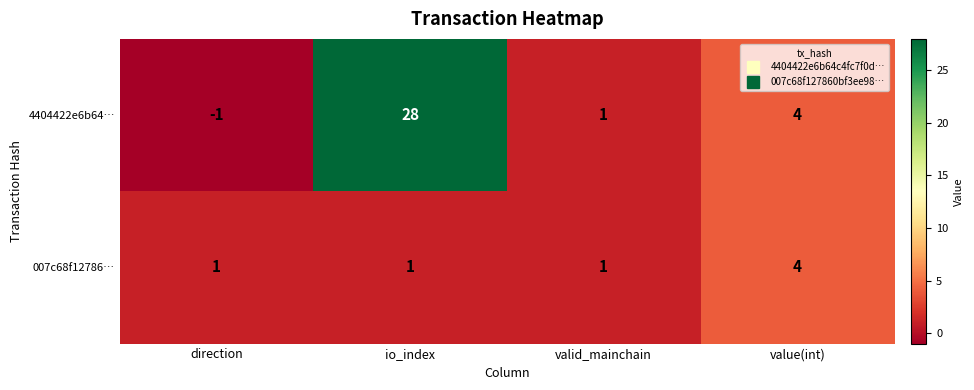

Reading left to right, transcribe all the data shown in this chart.

4404422e6b64…: -1	28	1	4
007c68f12786…: 1	1	1	4